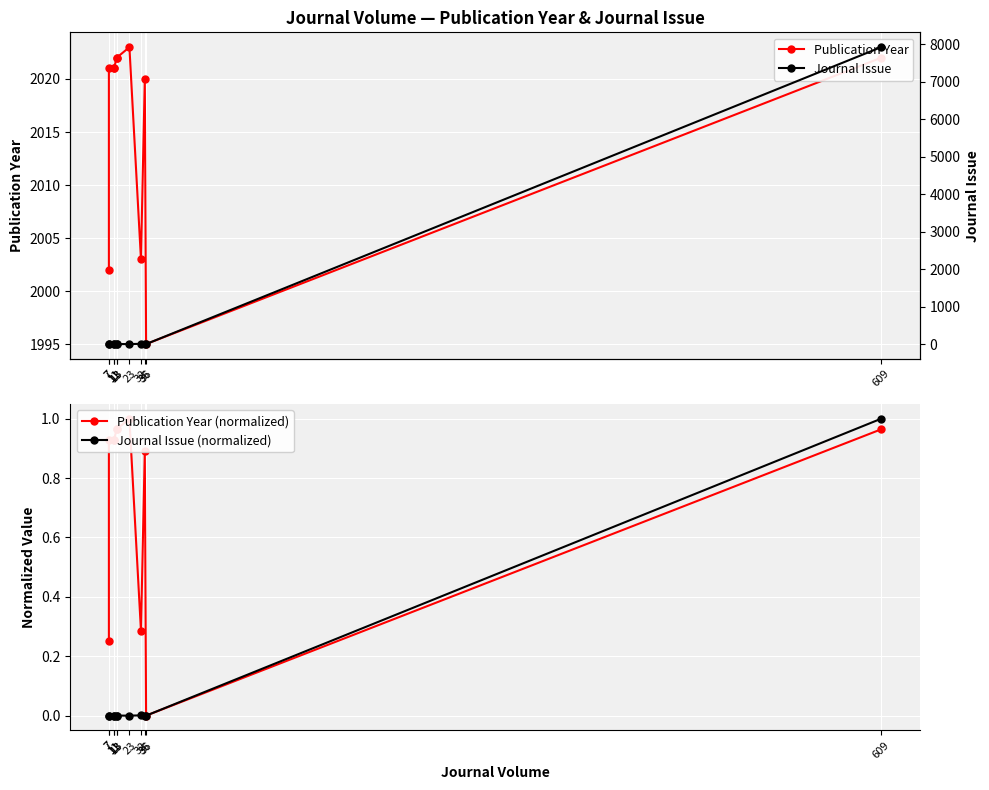

At which label does Publication Year (normalized) reach its peak?

23